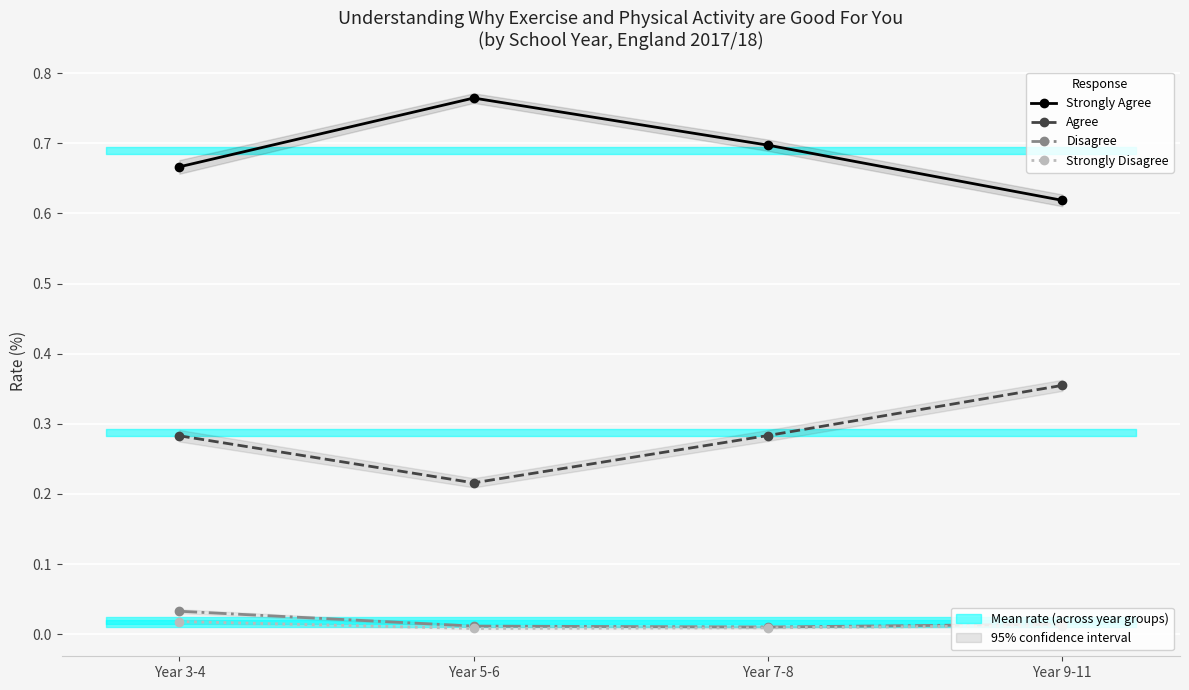

List the series in order of their peak value, highest first.

Strongly Agree, Agree, Disagree, Strongly Disagree